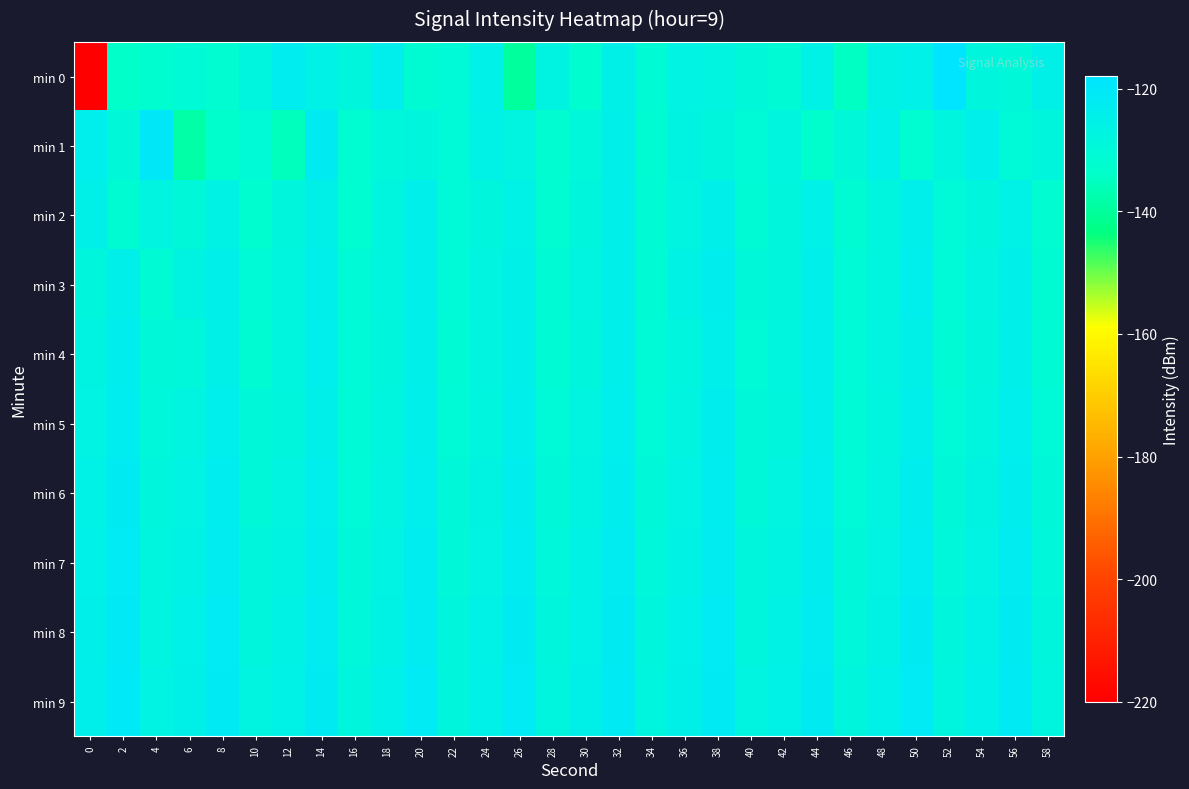

Rank the series at 6 from lowest to highest value.

min 1, min 0, min 2, min 4, min 5, min 3, min 6, min 7, min 8, min 9